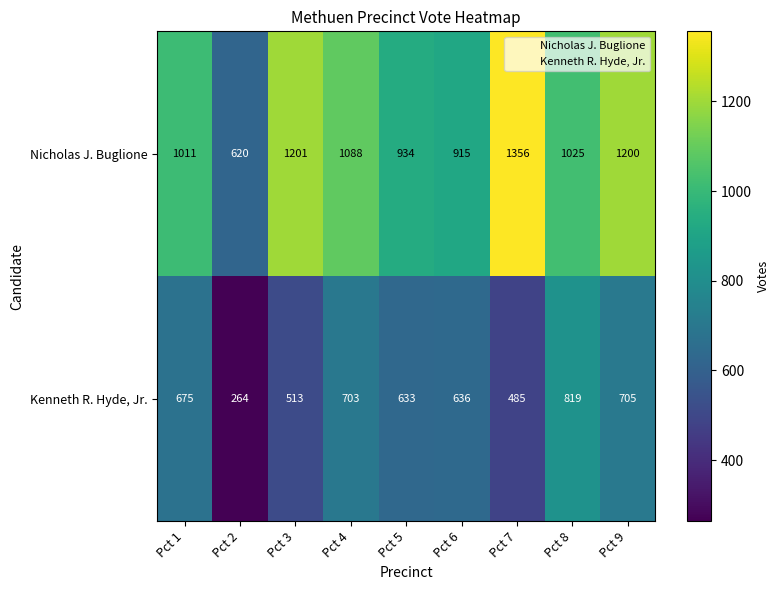

Which series has the largest range (max minus min)?

Nicholas J. Buglione